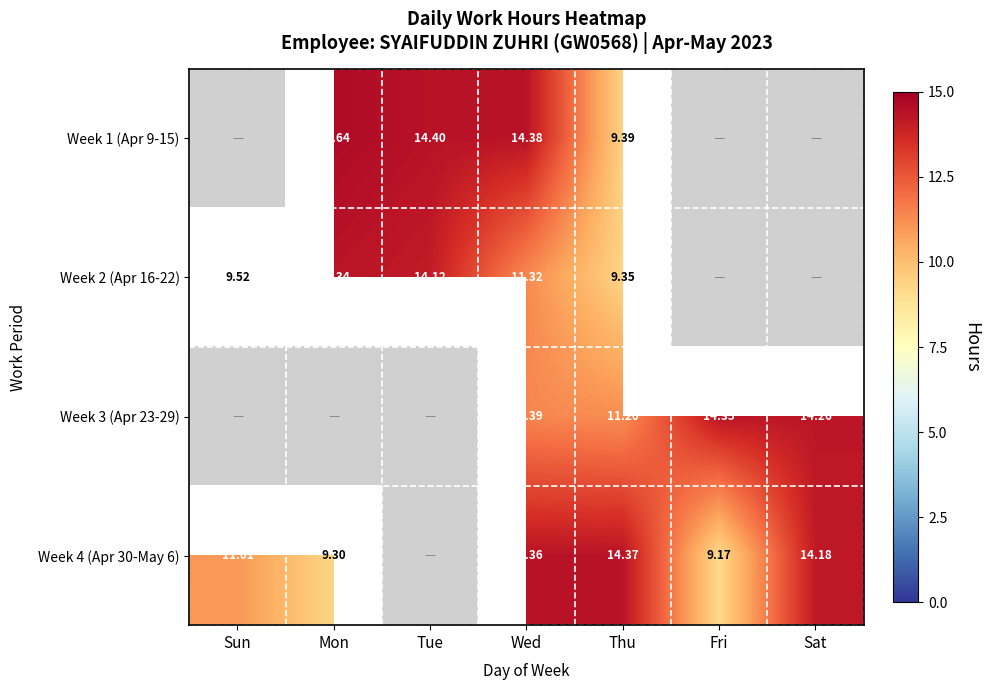

How many values in Week 4 (Apr 30-May 6) are above zero?

6